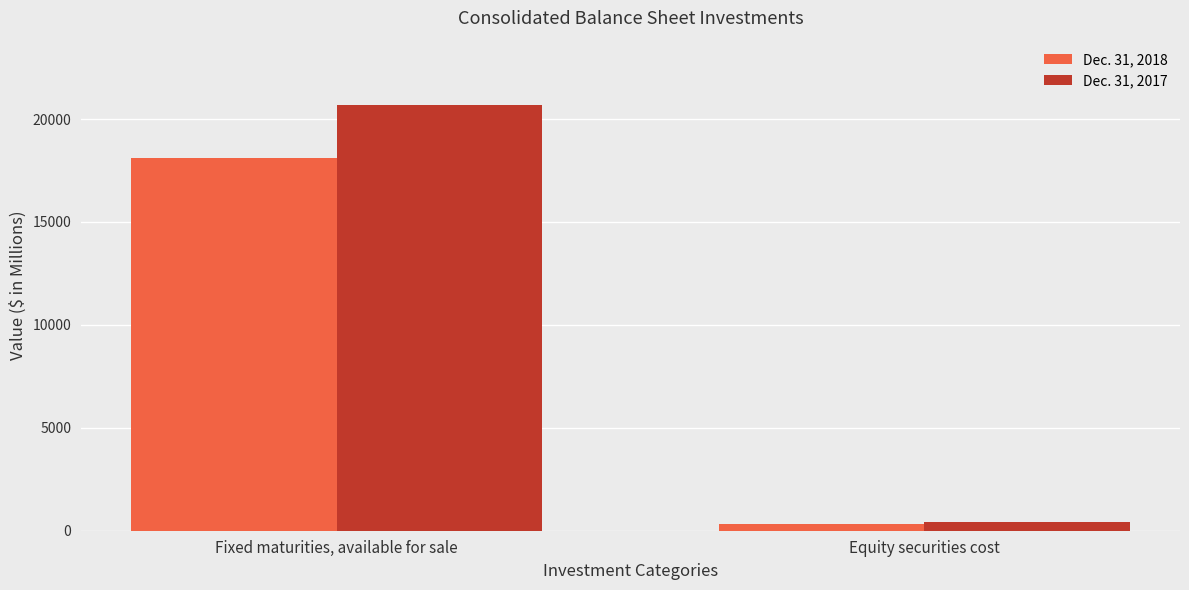

How many categories are shown in the chart?

2